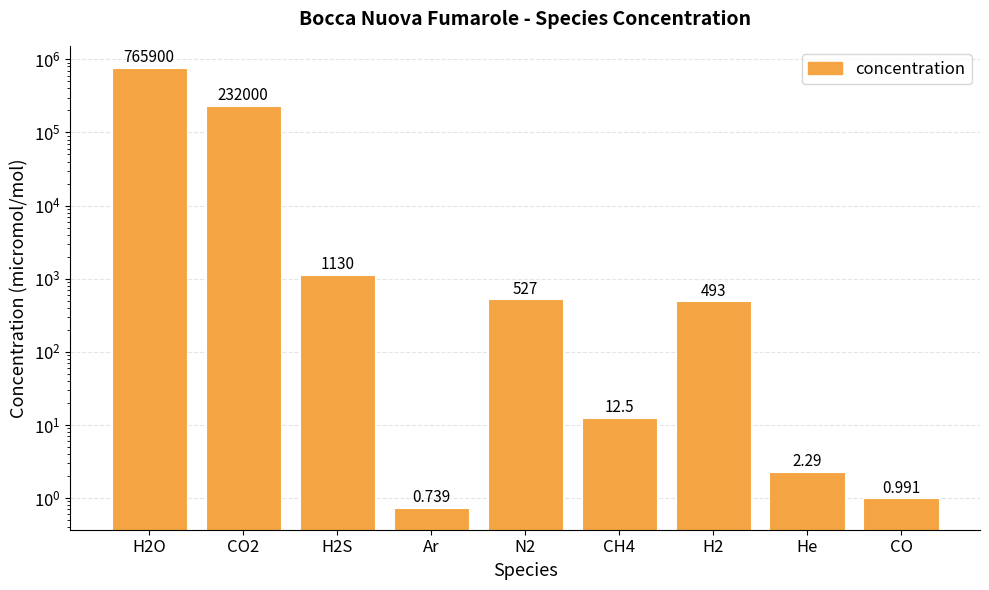

List the labels in order of value, largest first.

H2O, CO2, H2S, N2, H2, CH4, He, CO, Ar